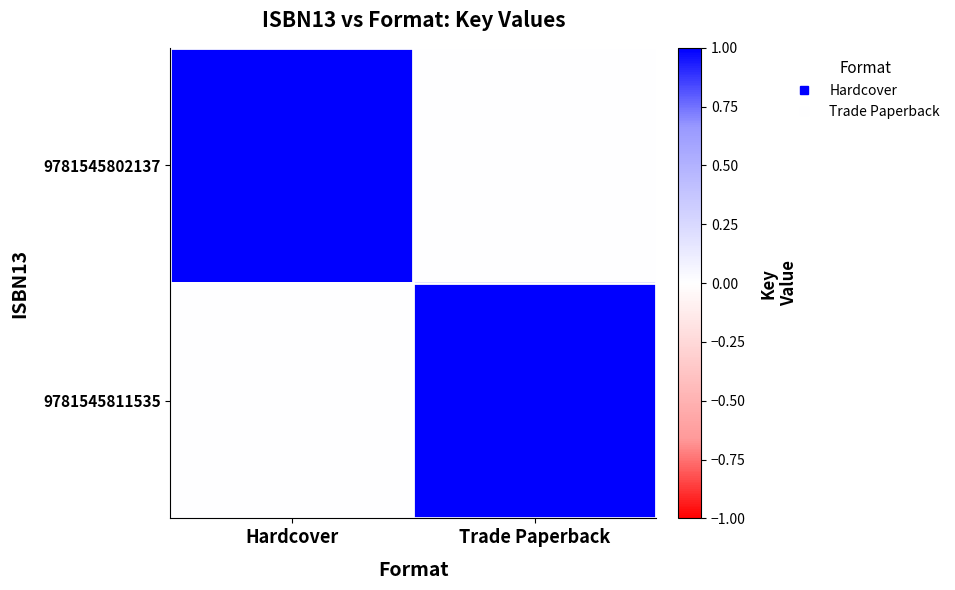

Reading right to left, what are all the values shown in this chart?

9781545802137: Trade Paperback=0	Hardcover=1
9781545811535: Trade Paperback=1	Hardcover=0